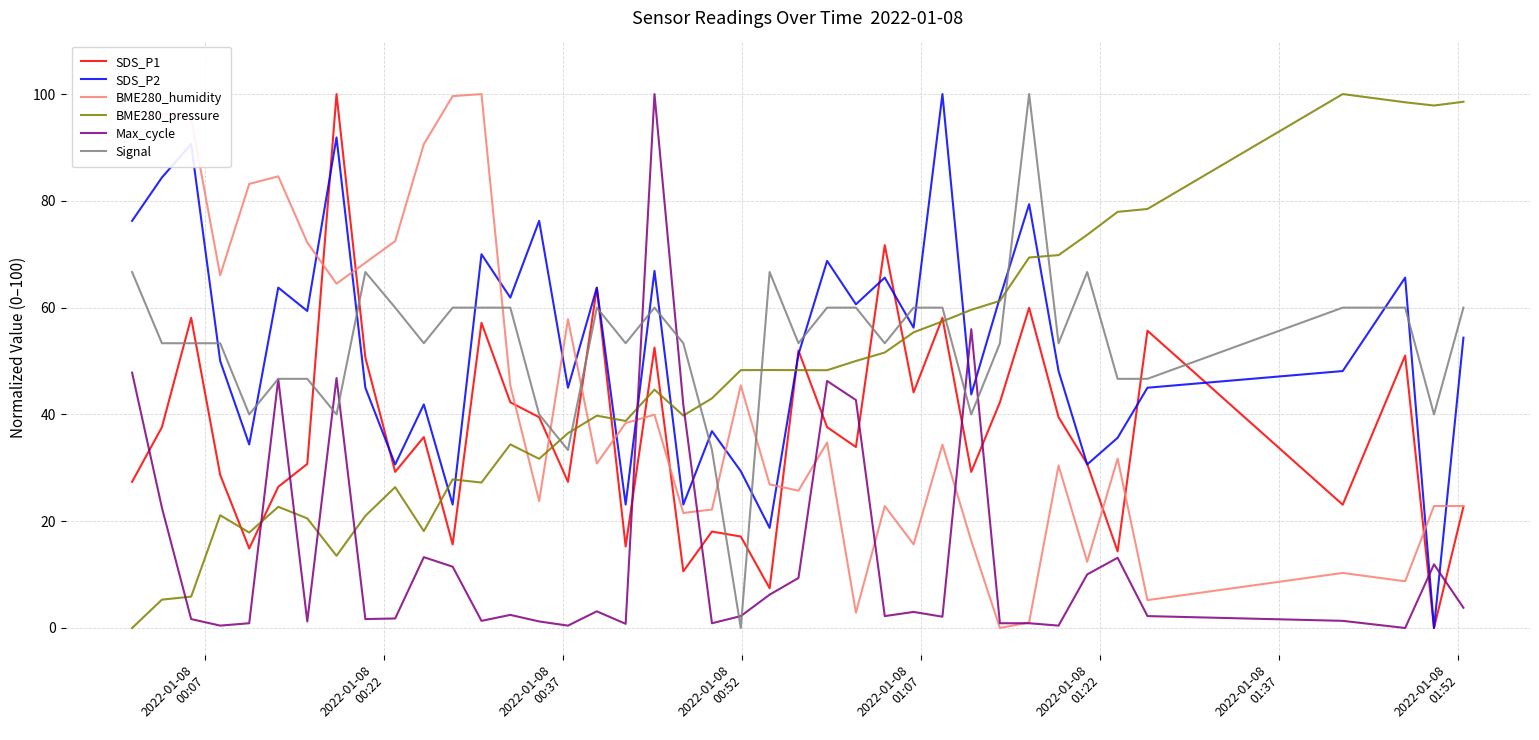

True or false: Max_cycle and BME280_pressure intersect in this chart.

True